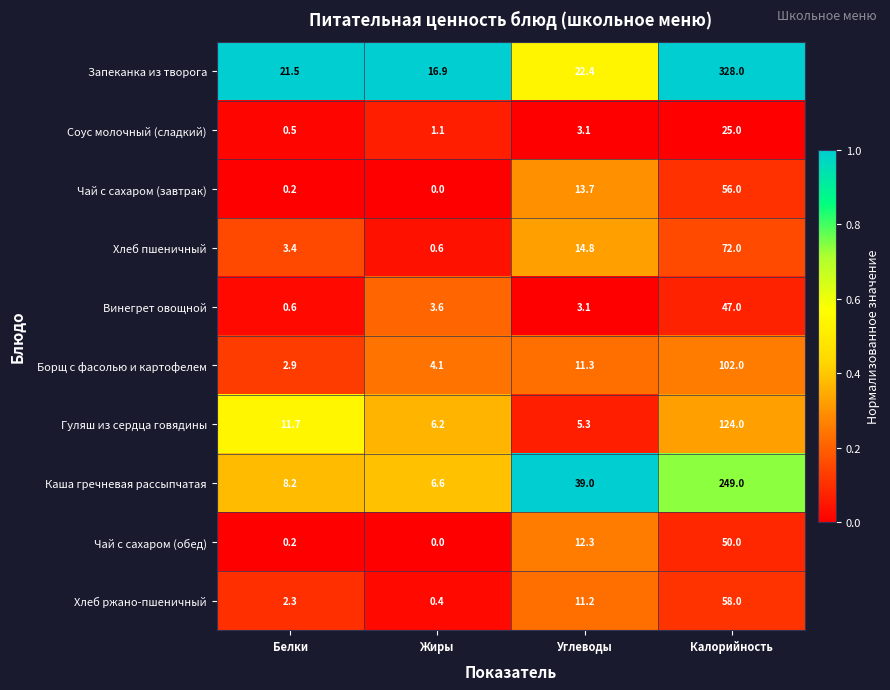

What is the sum of the Хлеб пшеничный values at Калорийность and Углеводы?

86.8